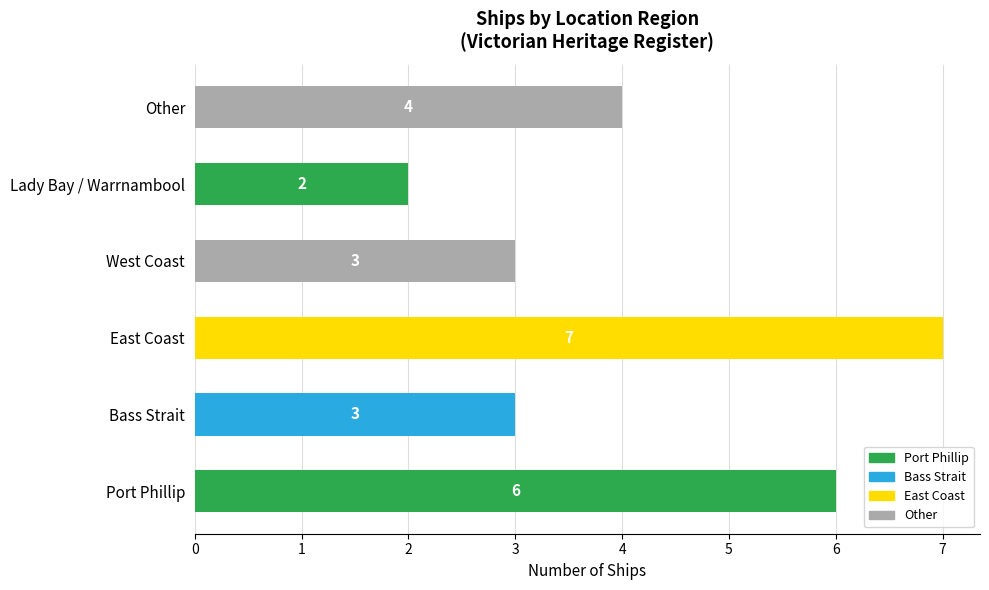

Reading bottom to top, what are all the values shown in this chart?

6	3	7	3	2	4